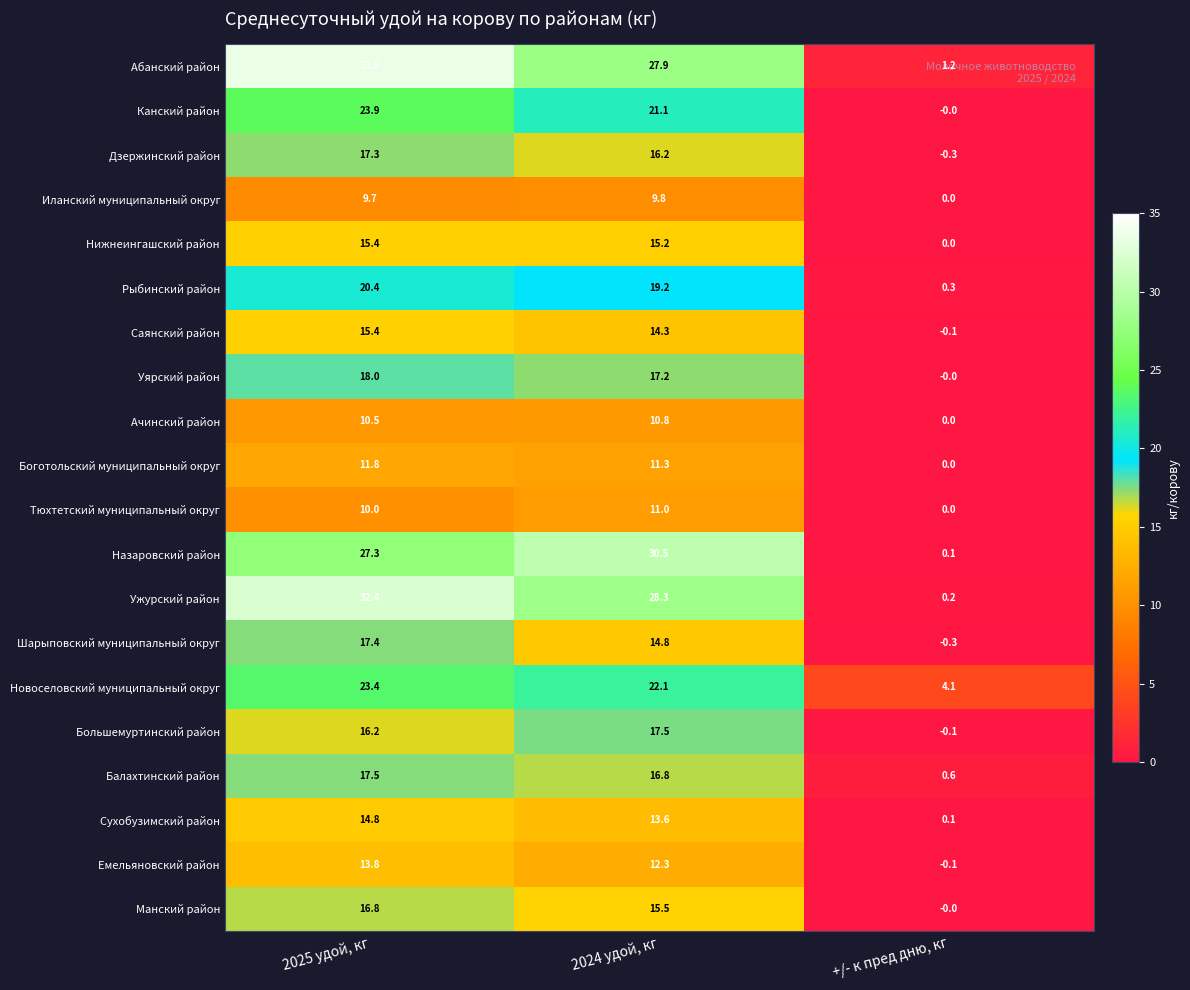

How many series are shown in this chart?

20